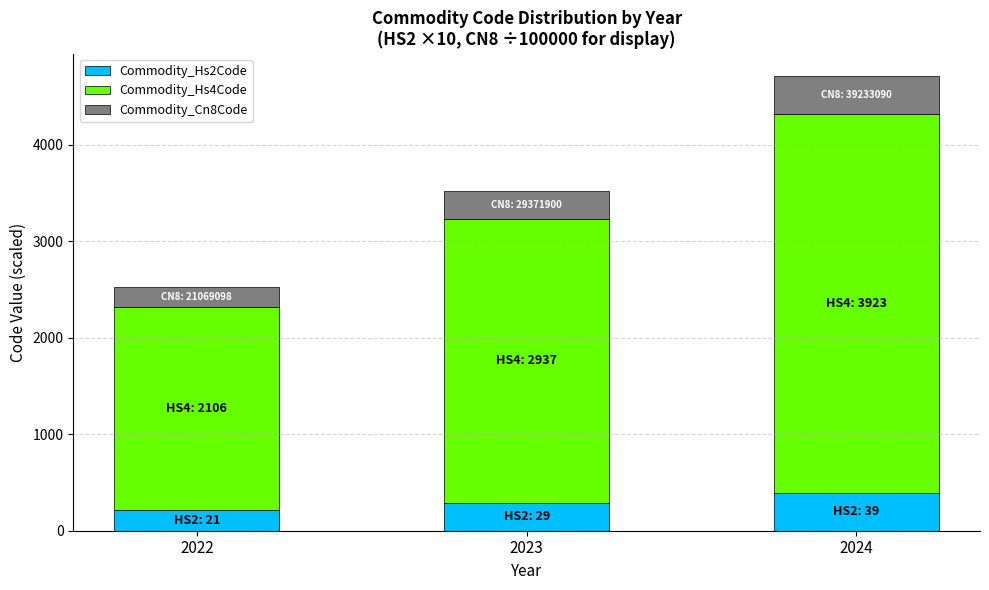

What is the maximum value for Commodity_Hs2Code?

390.0